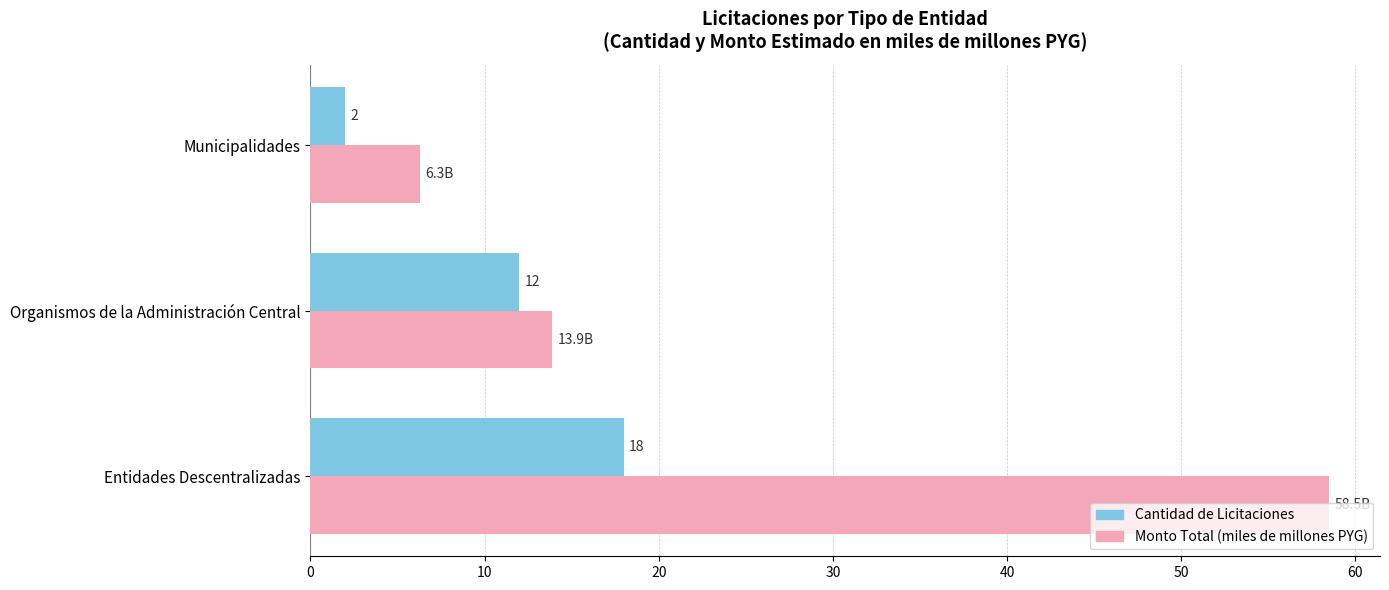

What is the sum of all Cantidad de Licitaciones values?

32.0